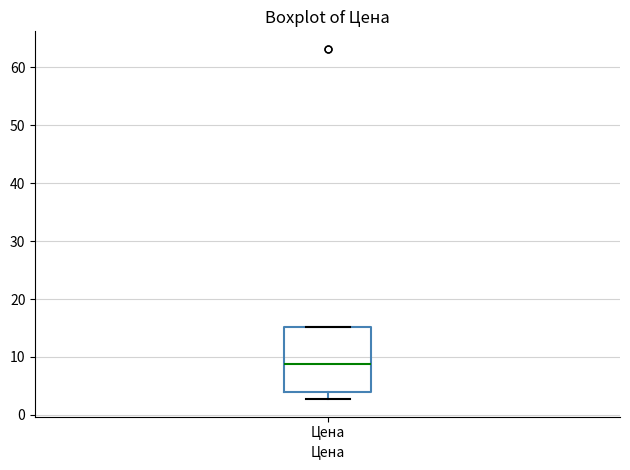

Where does the lower whisker of the box for Цена end on the y-axis? The values are not printed on the chart, so give them approximately, as read against the axis.

3